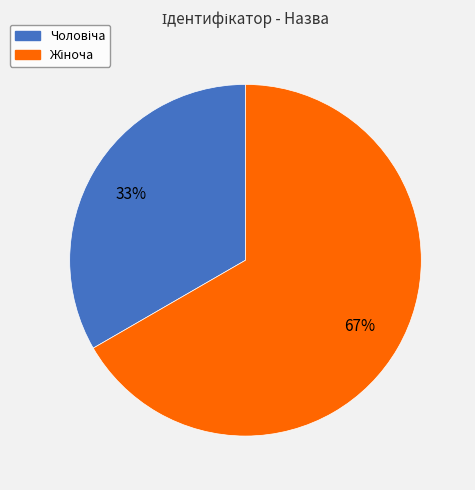

To the nearest percent, what is the average slice percentage?

50%